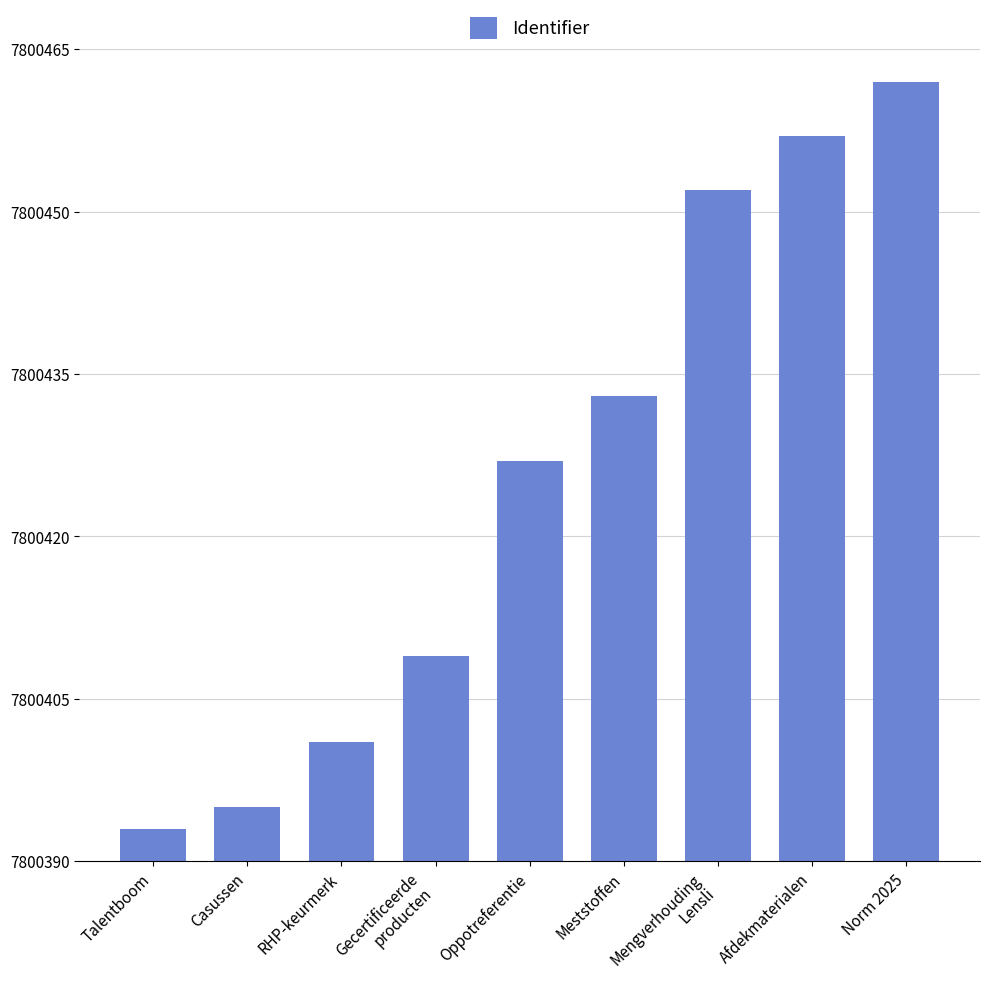

The chart shows a value of 7800393 at Talentboom. True or false?

True